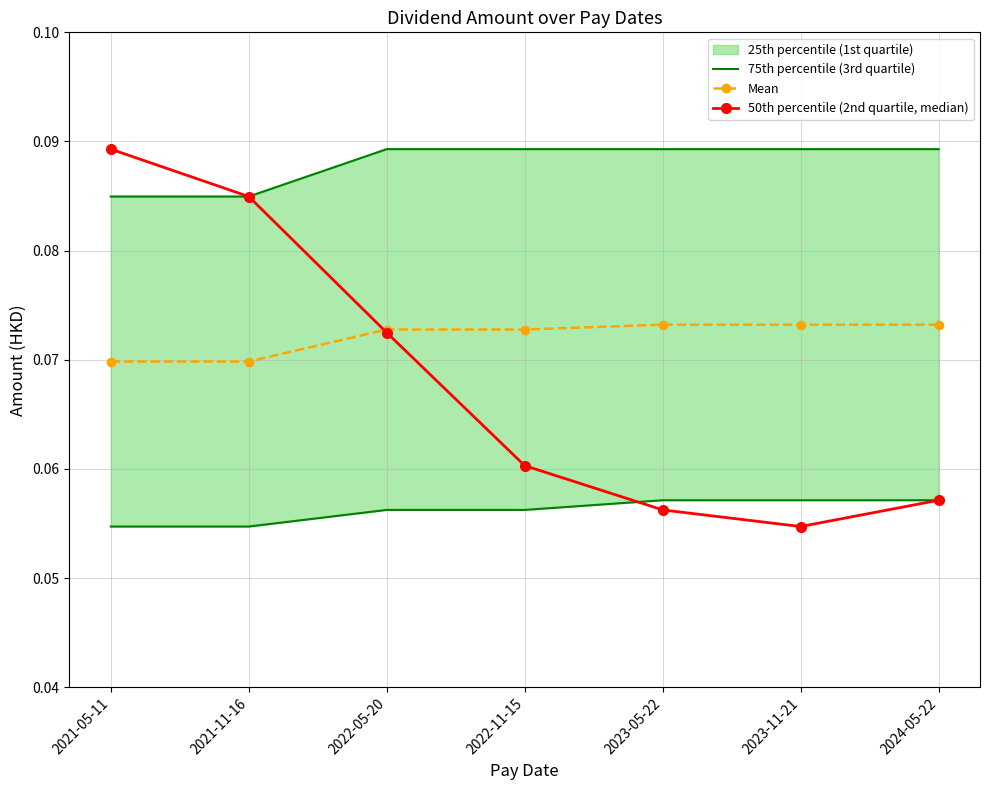

Which category has the lowest value in the 50th percentile (2nd quartile, median) series?

2023-11-21